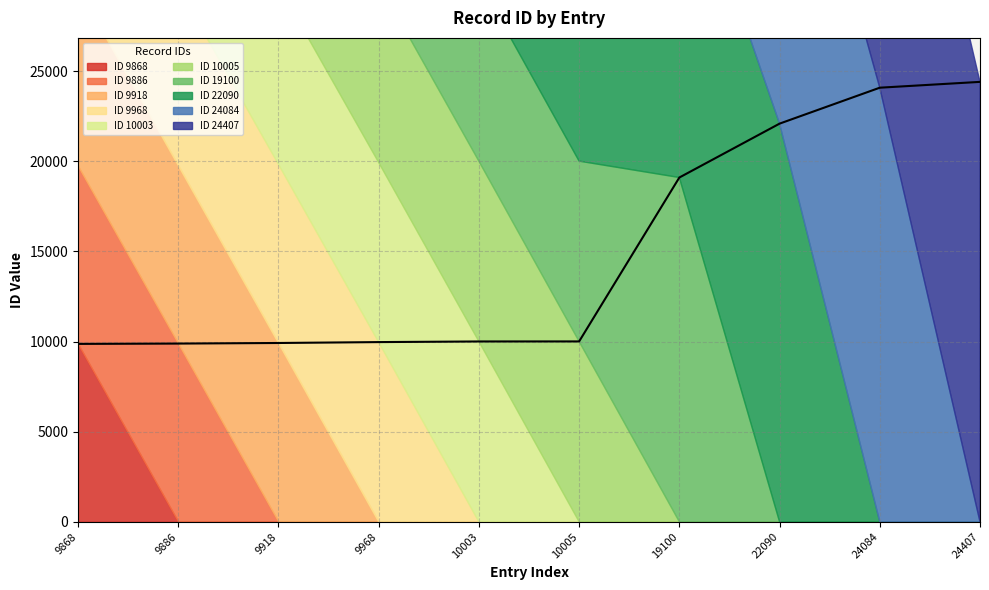

Reading left to right, extract all data points from this chart.

9868	9886	9918	9968	10003	10005	19100	22090	24084	24407